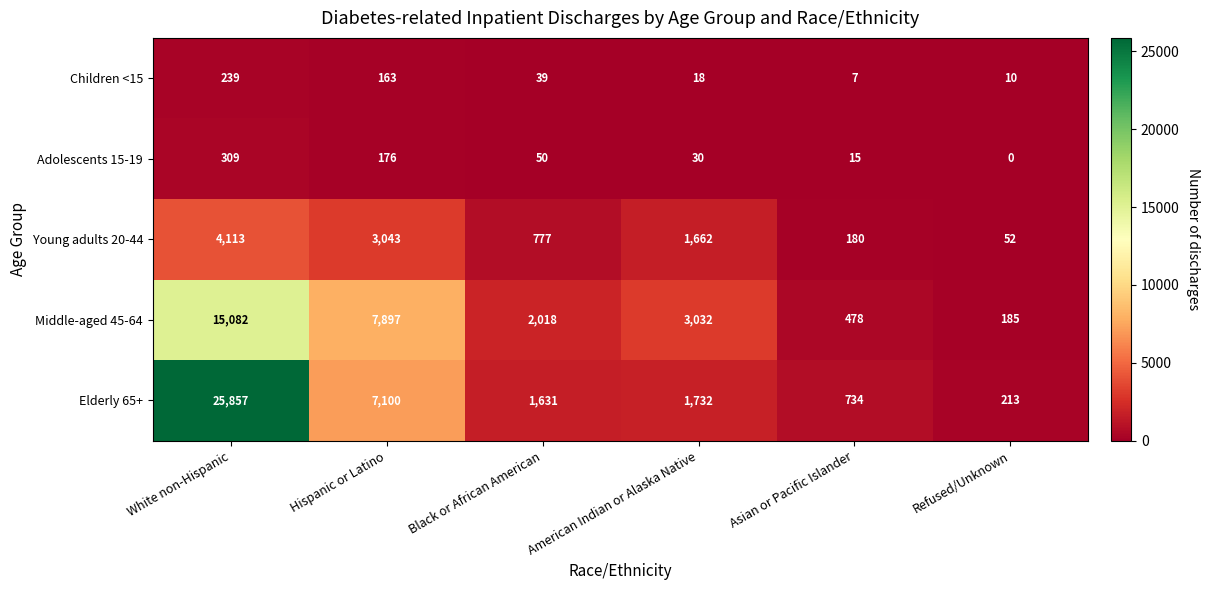

At which category is the sum across all series the highest?

White non-Hispanic